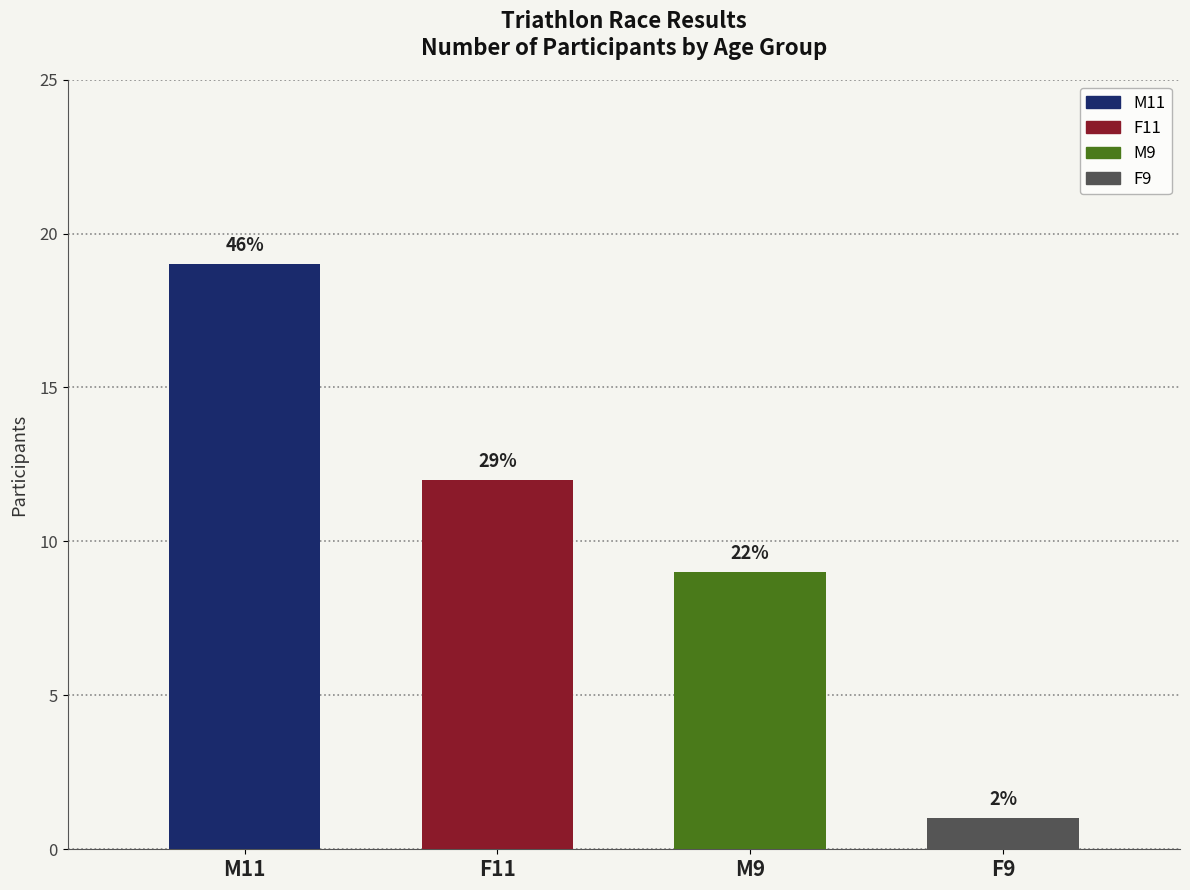

At which label does the data first exceed 12?

M11